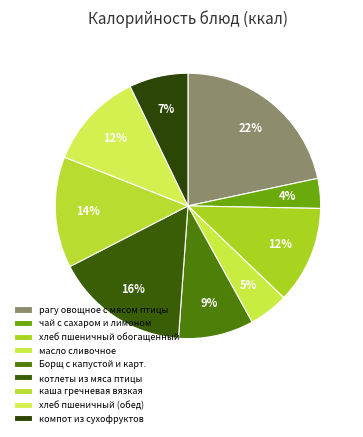

Which category has the biggest portion of the pie?

рагу овощное с мясом птицы